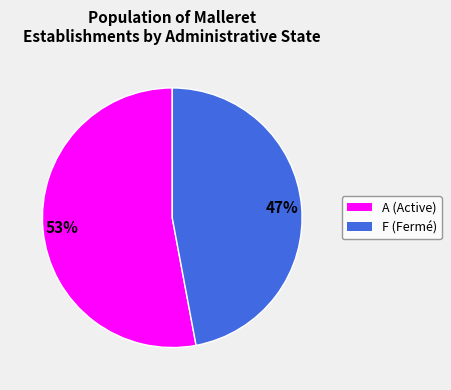

To the nearest percent, what percentage of the pie is A?

53%